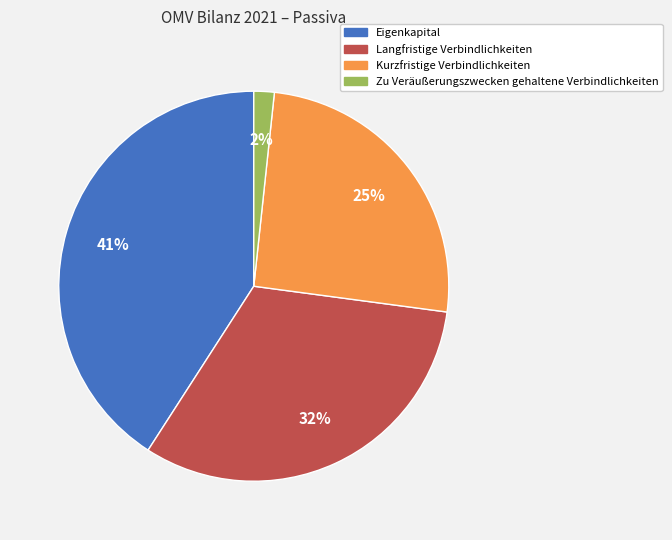

Does any single category account for the majority?

No